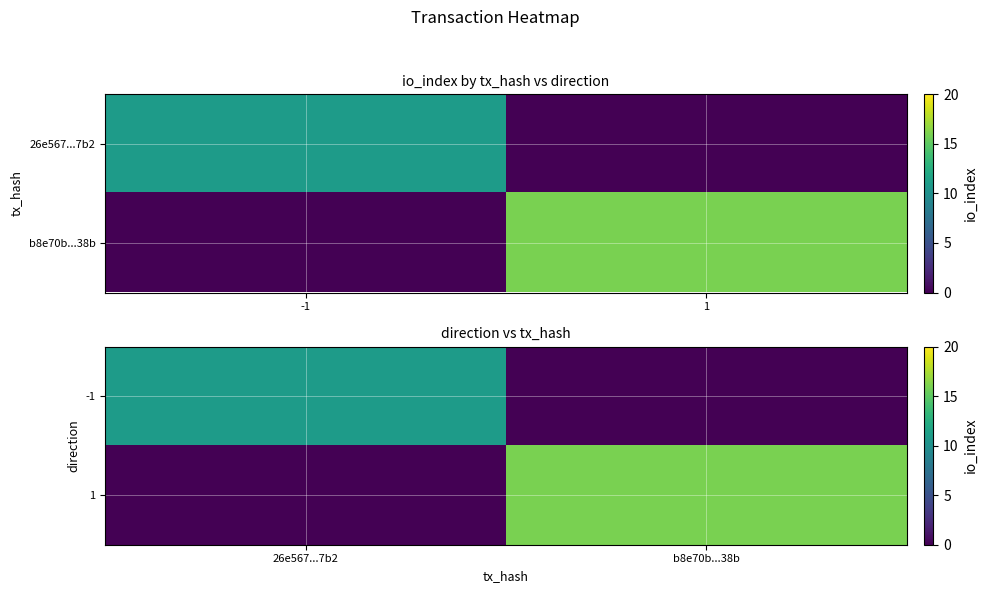

What is the average value of the 1 series?

8